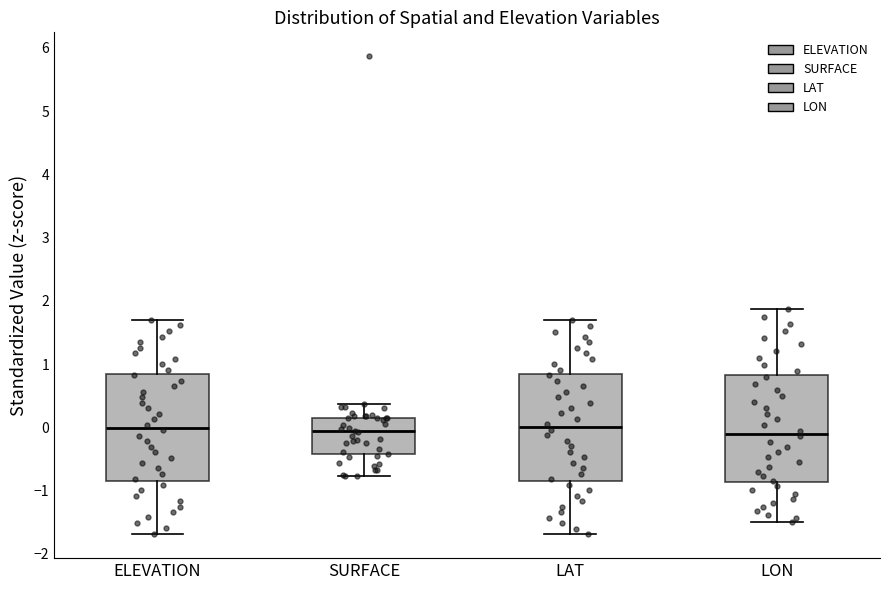

Reading left to right, transcribe this box plot: for each box, give where its median line is, the range the box spans, and where its two whiskers end, as read against the y-axis. The values are not printed on the chart, so give them approximately, as read against the axis.

ELEVATION: median 0.0, box -0.8 to 0.8, whiskers -1.7 to 1.7
SURFACE: median -0.1, box -0.4 to 0.2, whiskers -0.8 to 0.4
LAT: median 0.0, box -0.8 to 0.8, whiskers -1.7 to 1.7
LON: median -0.1, box -0.9 to 0.8, whiskers -1.5 to 1.9